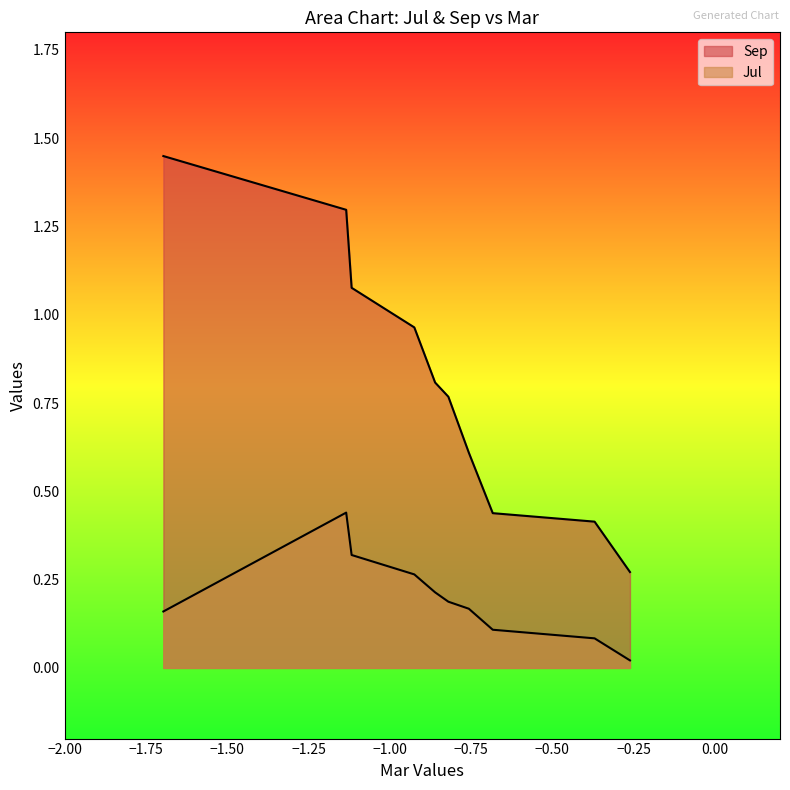

List the series in order of their peak value, highest first.

Sep, Jul